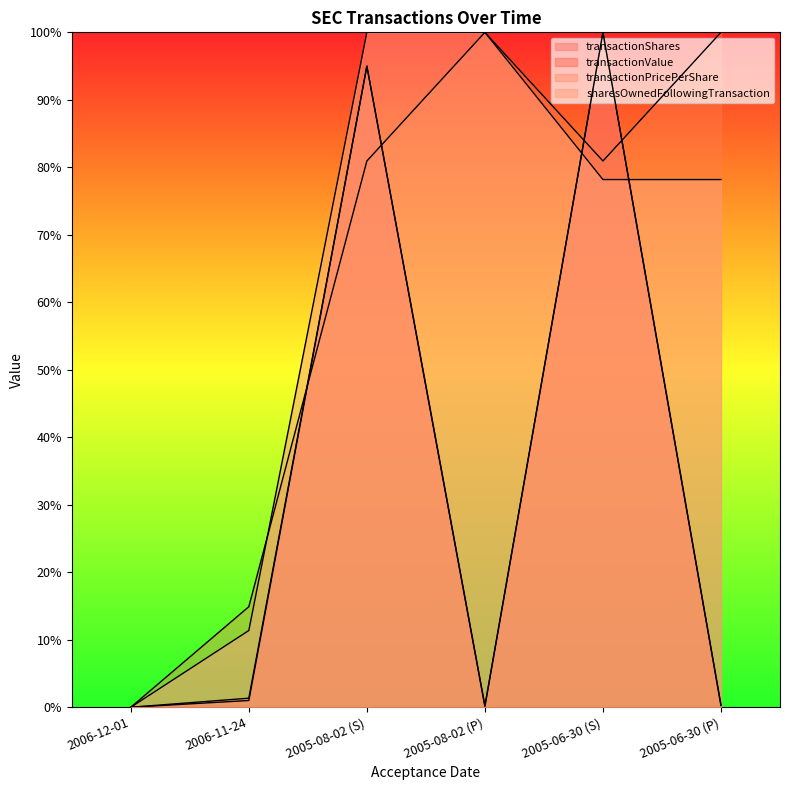

Reading left to right, list all the values displayed in this chart.

transactionShares: 2006-12-01=0.0	2006-11-24=0.0	2005-08-02 (S)=0.9	2005-08-02 (P)=0.0	2005-06-30 (S)=1.0	2005-06-30 (P)=0.0
transactionValue: 2006-12-01=0.0	2006-11-24=0.0	2005-08-02 (S)=0.9	2005-08-02 (P)=0.0	2005-06-30 (S)=1.0	2005-06-30 (P)=0.0
transactionPricePerShare: 2006-12-01=0.0	2006-11-24=0.1	2005-08-02 (S)=0.8	2005-08-02 (P)=1.0	2005-06-30 (S)=0.8	2005-06-30 (P)=1.0
sharesOwnedFollowingTransaction: 2006-12-01=0.0	2006-11-24=0.1	2005-08-02 (S)=1.0	2005-08-02 (P)=1.0	2005-06-30 (S)=0.8	2005-06-30 (P)=0.8